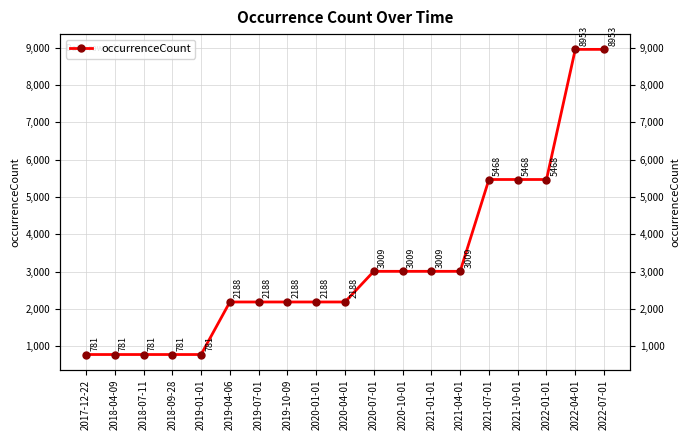

What is the change in value from 2018-04-09 to 2019-07-01?

+1407